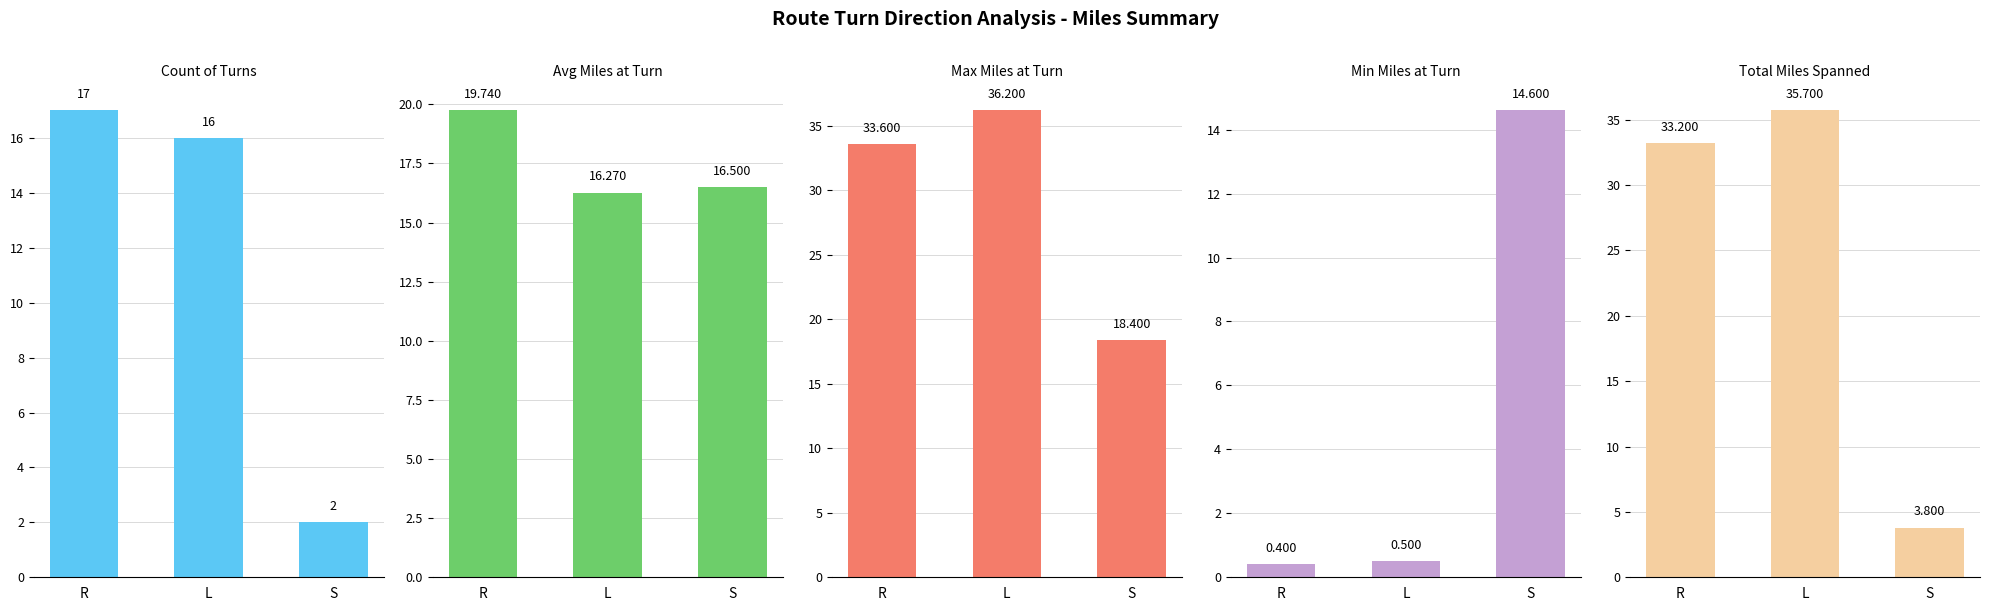

Reading left to right, what are all the values shown in this chart?

Count of Turns: R=17.0	L=16.0	S=2.0
Avg Miles at Turn: R=19.7	L=16.3	S=16.5
Max Miles at Turn: R=33.6	L=36.2	S=18.4
Min Miles at Turn: R=0.4	L=0.5	S=14.6
Total Miles Spanned: R=33.2	L=35.7	S=3.8